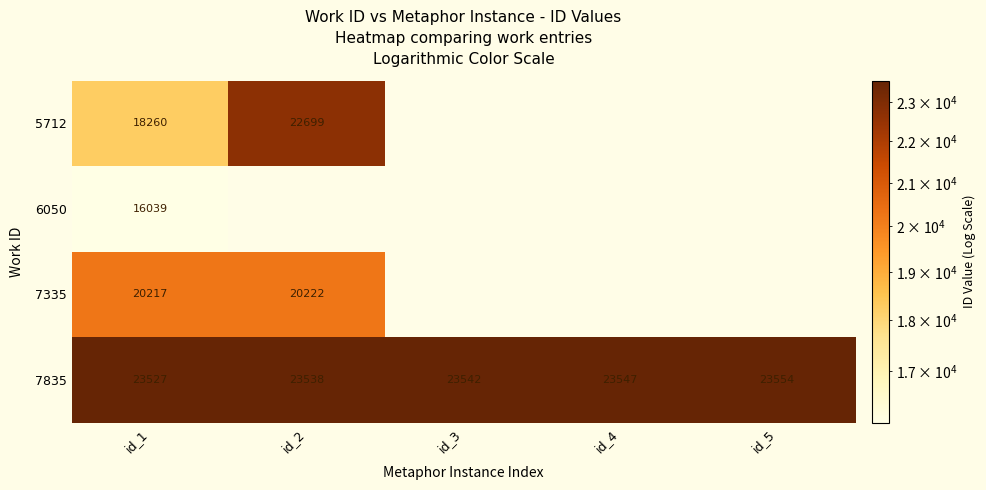

At which label does 7835 reach its peak?

id_5